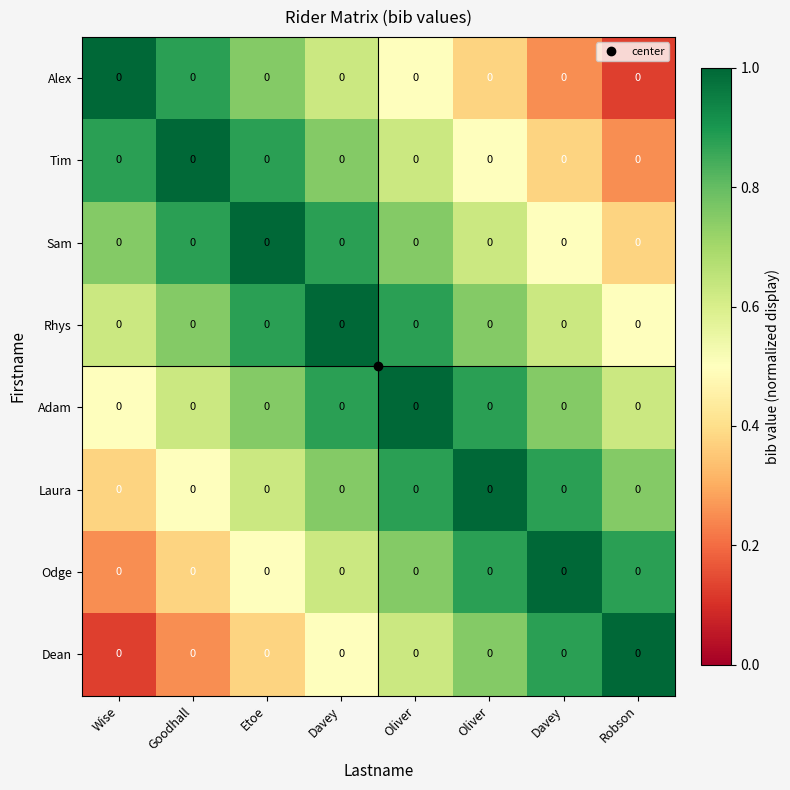

The Alex series shows 0.4 at Oliver. True or false?

True